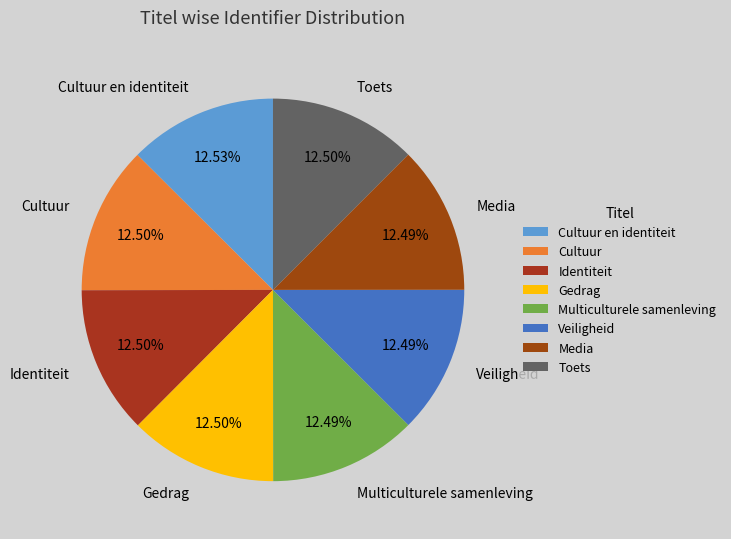

How many slices are in this pie chart?

8